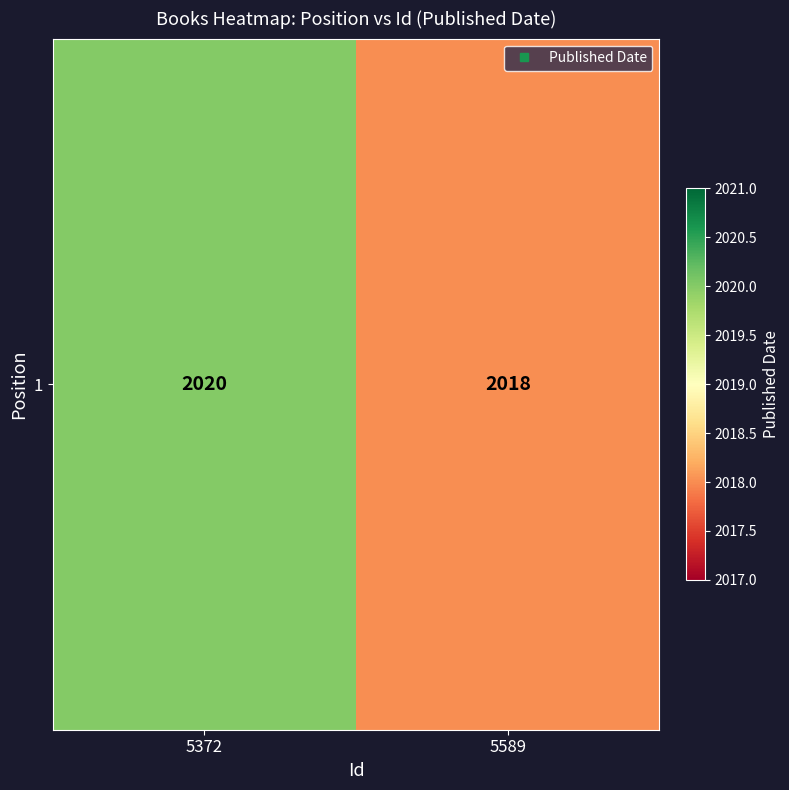

True or false: the data shows 1244 at 5372.

False